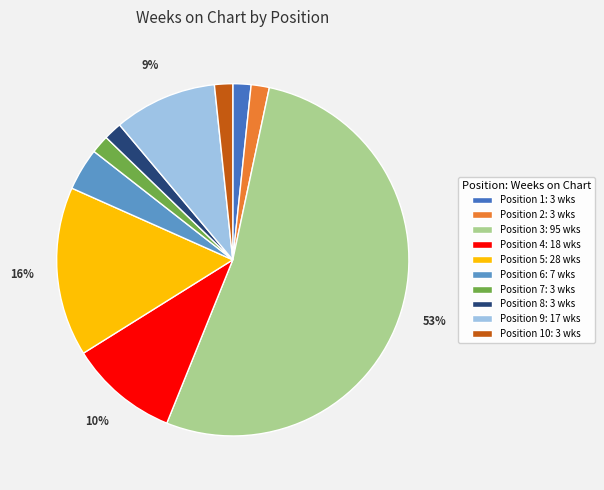

Is there a majority slice in this chart?

Yes